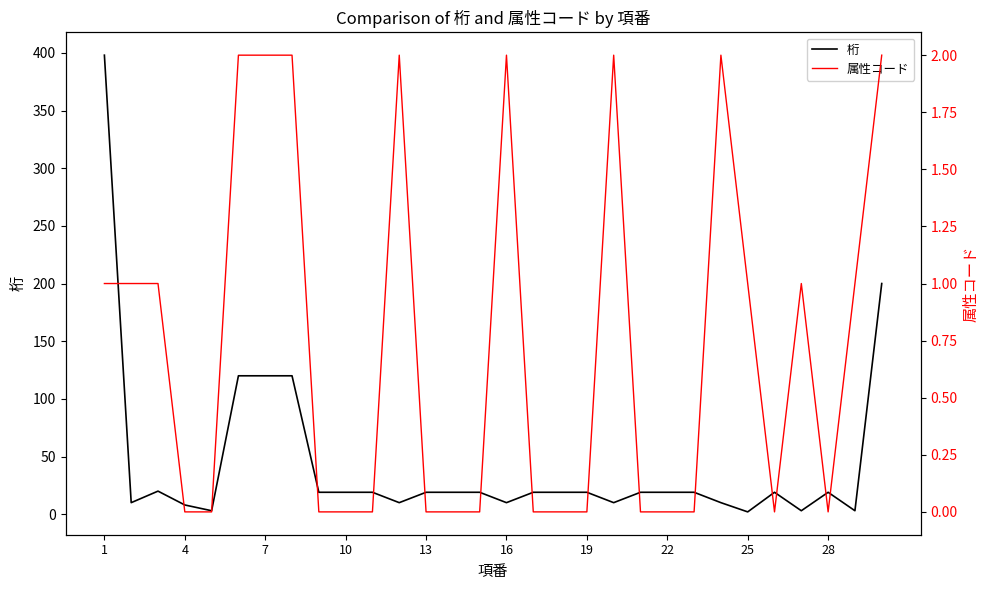

What is the approximate value of 桁 at 10?

19